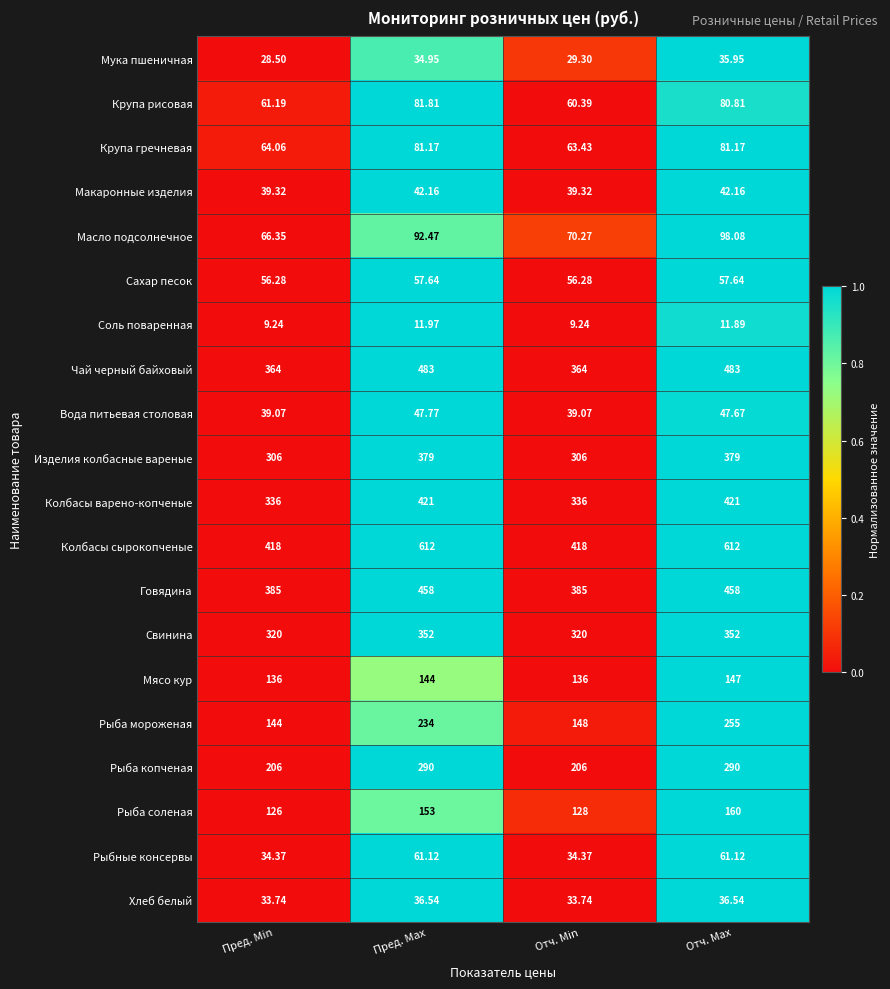

Which series has the largest range (max minus min)?

Колбасы сырокопченые